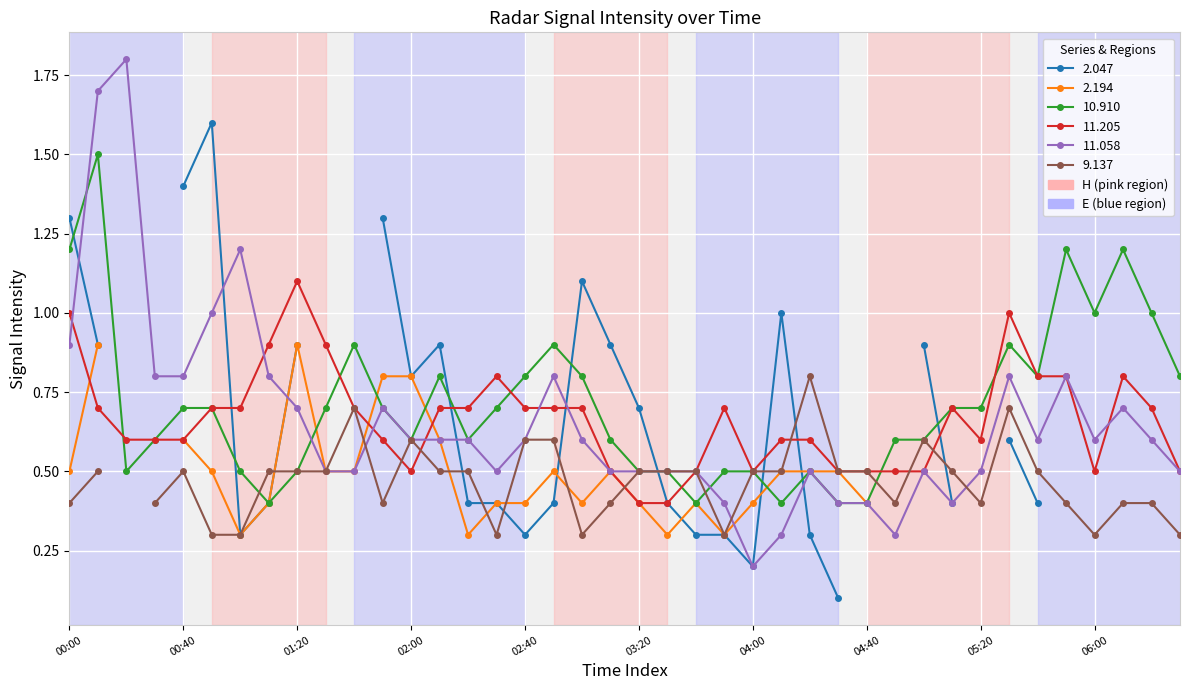

Between 2015/11/16 00:30 and 2015/11/16 02:30, which is larger?

2015/11/16 02:30